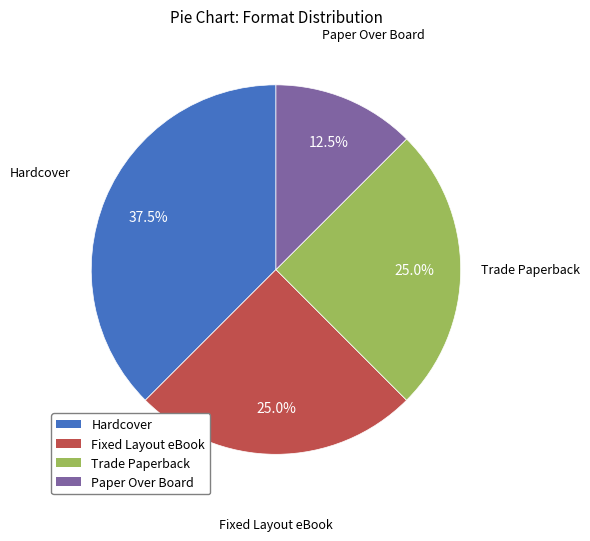

To the nearest percent, what percentage of the pie is Fixed Layout eBook?

25%